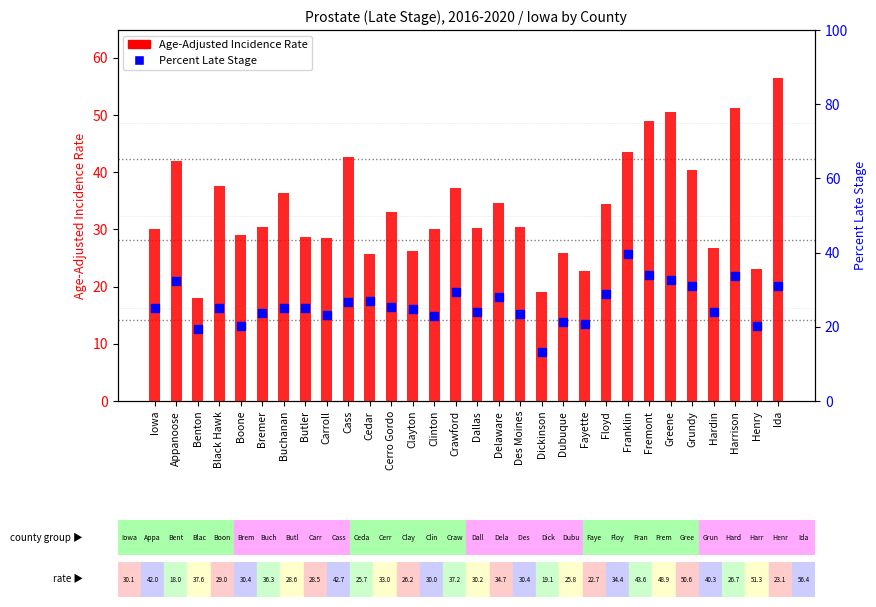

At which category is the sum across all series the highest?

Ida